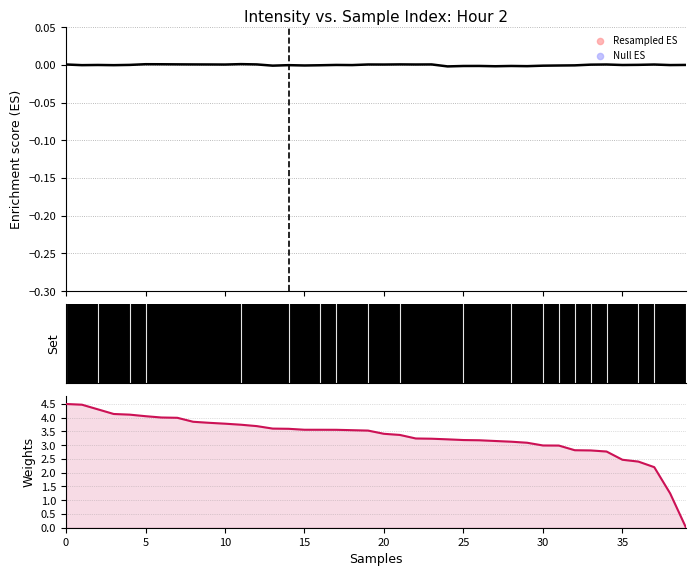

Which series contains the lowest Y value?

Null ES